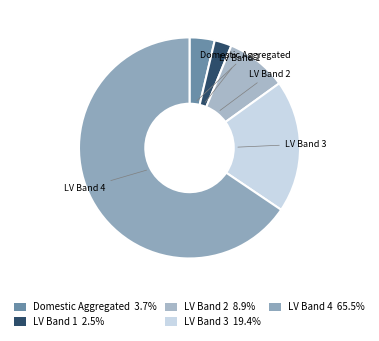

Which slice is the largest?

LV Band 4